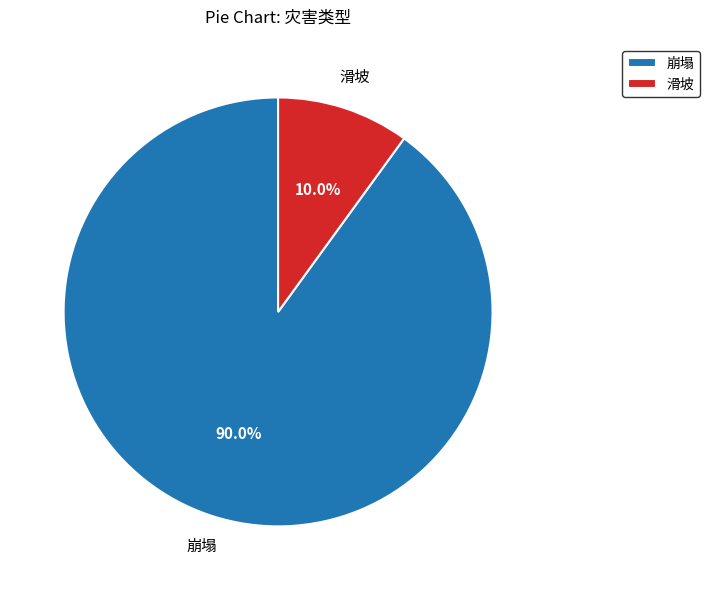

Count the number of slices in the pie.

2